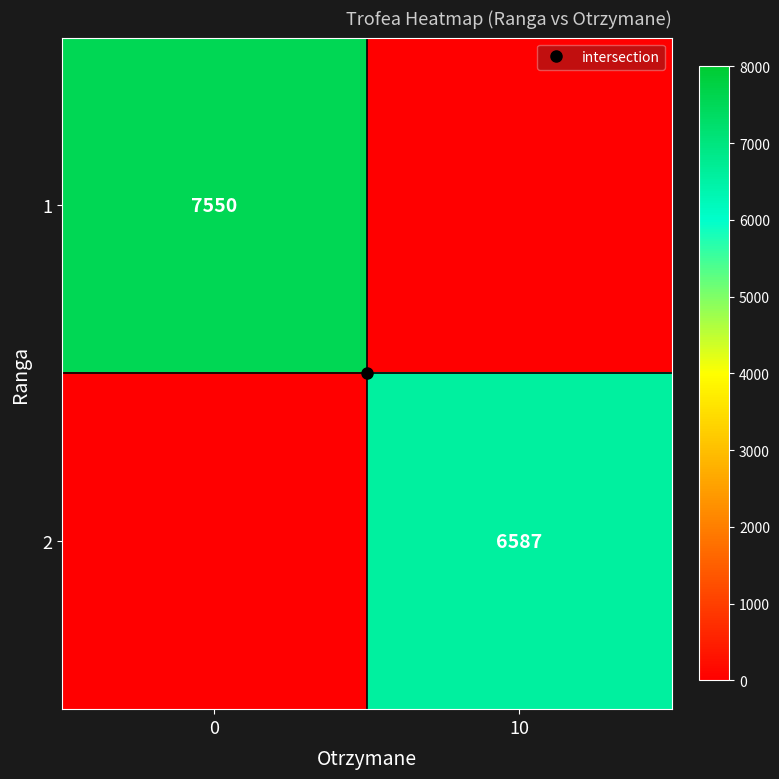

What is the total value across all series at 0?

7550